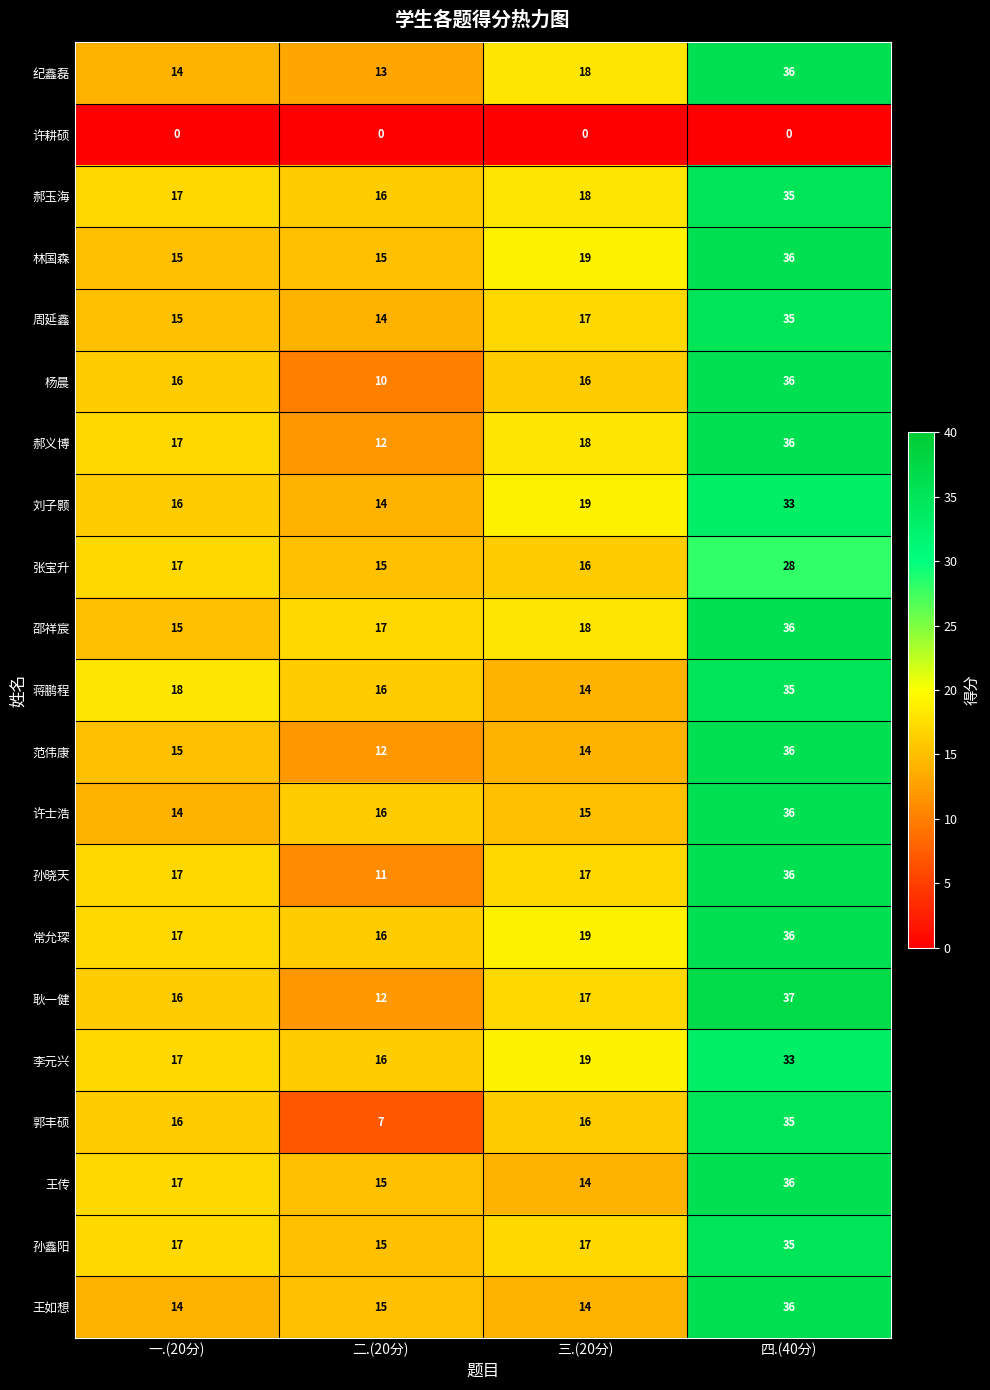

Which category has the lowest value in the 孙晓天 series?

二.(20分)